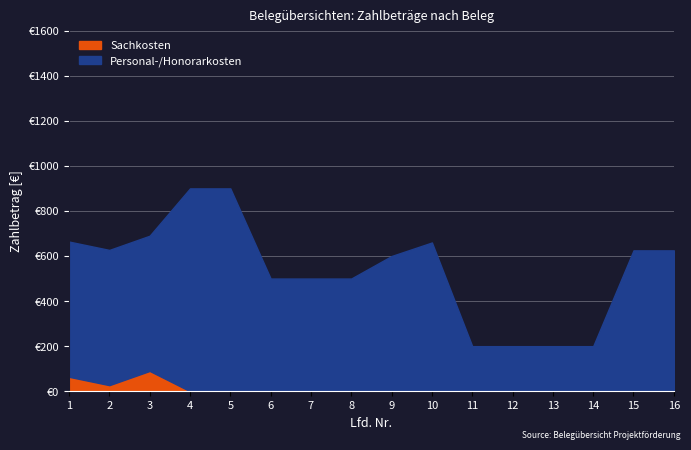

Which category has the highest value in the Sachkosten series?

3